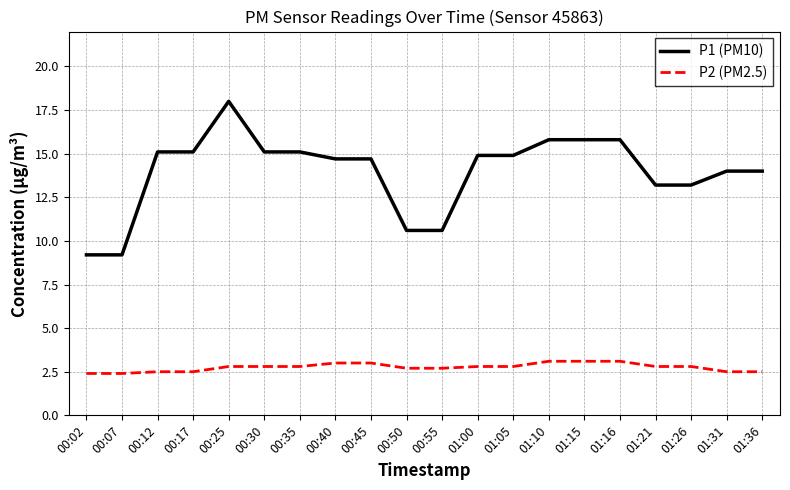

How many lines are shown in the chart?

2